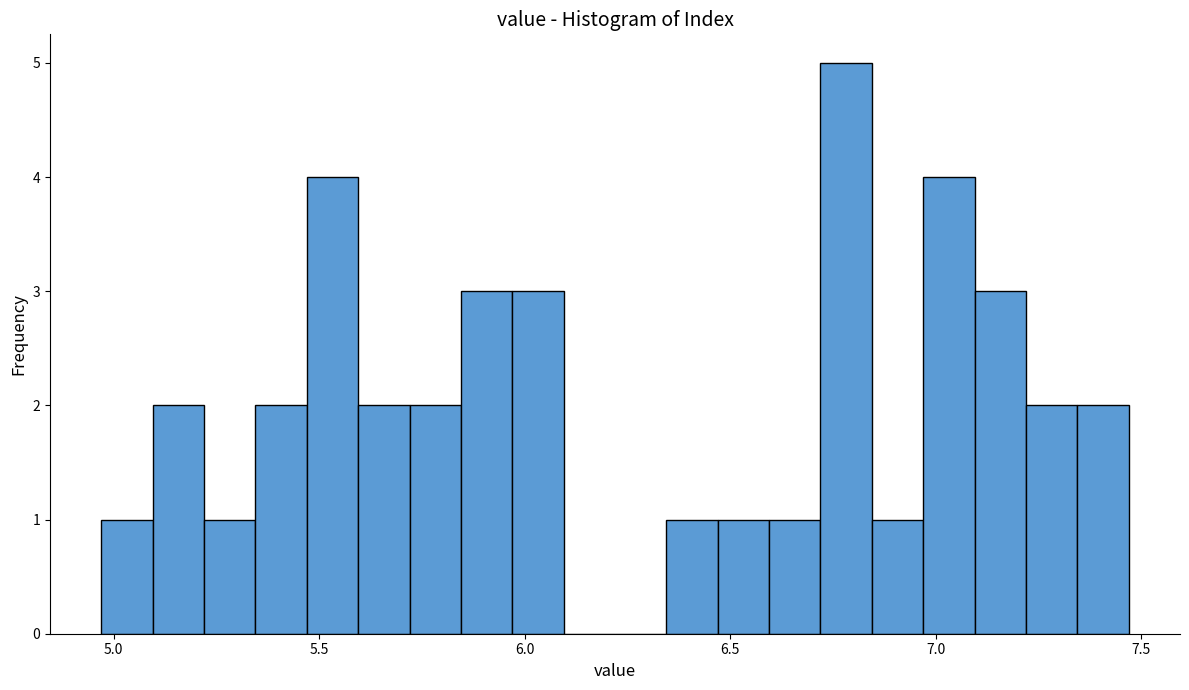

Around what value on the x-axis is the tallest bar? Give the approximate position of its centre, as read against the axis.

6.80